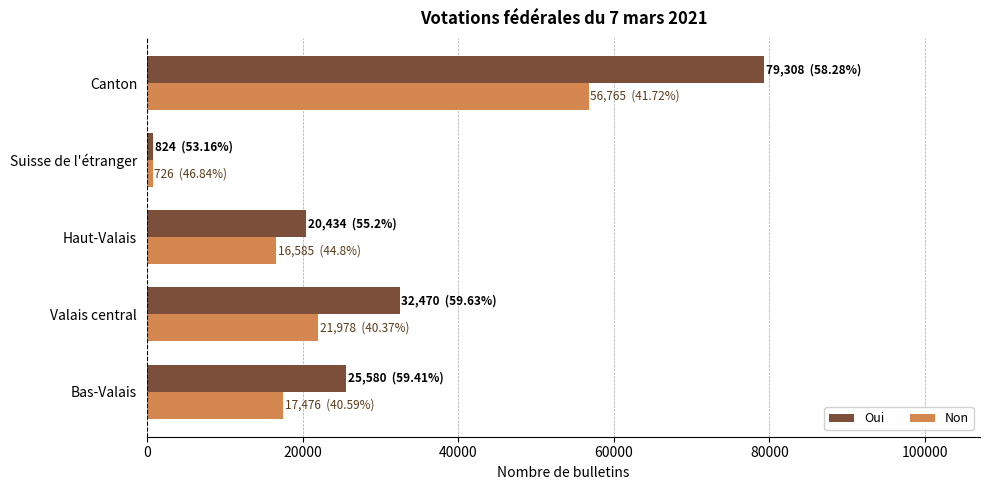

What is the minimum value for Oui?

824